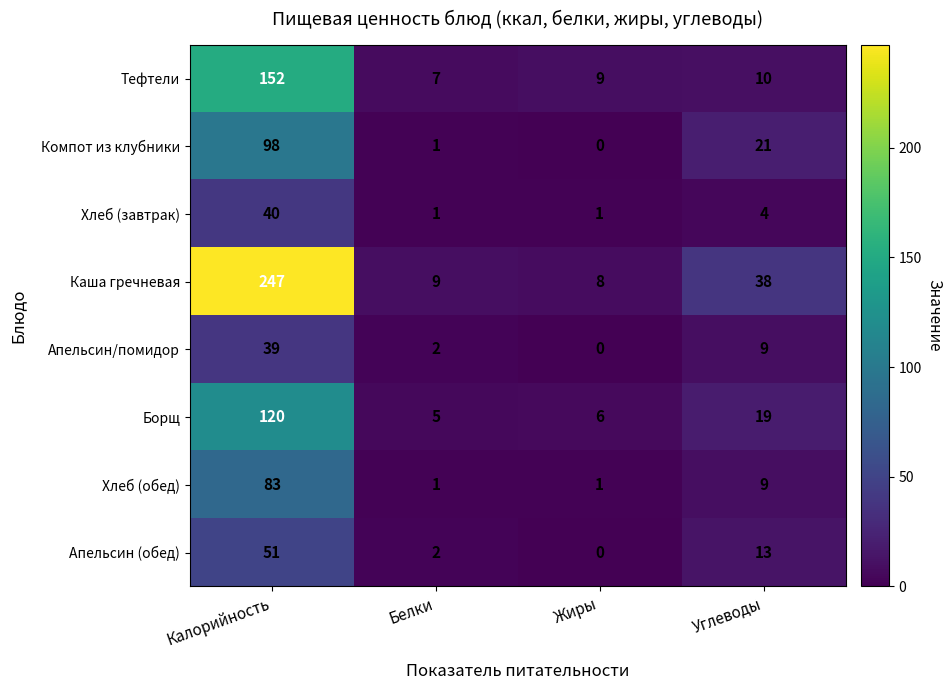

What is the difference between the maximum and second lowest values in the Апельсин/помидор series?

37